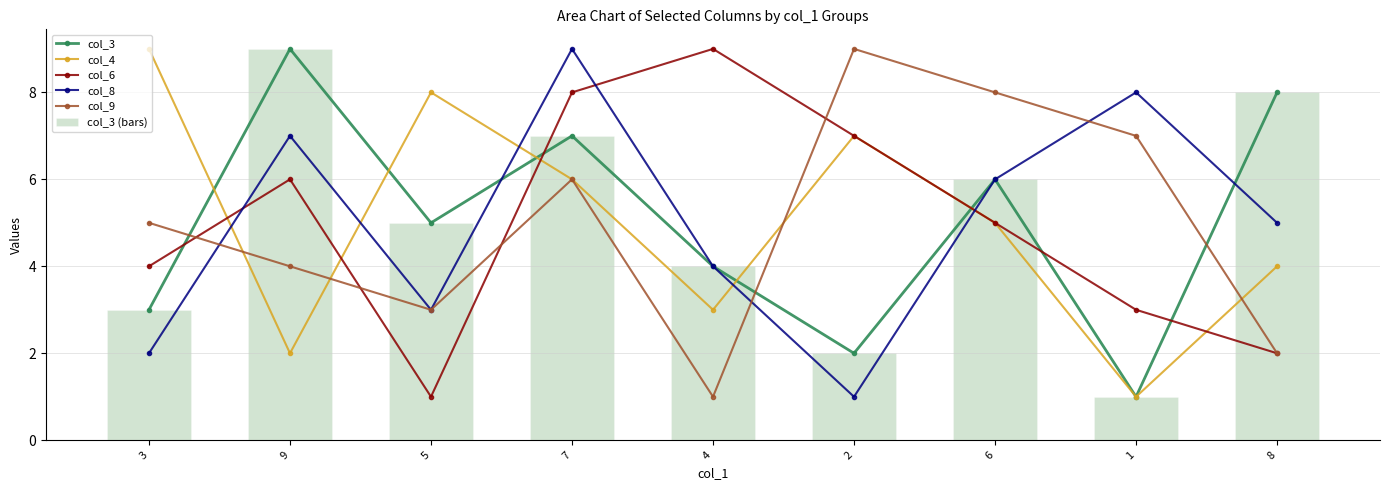

Reading left to right, extract all data points from this chart.

col_3: 3=3	9=9	5=5	7=7	4=4	2=2	6=6	1=1	8=8
col_4: 3=9	9=2	5=8	7=6	4=3	2=7	6=5	1=1	8=4
col_6: 3=4	9=6	5=1	7=8	4=9	2=7	6=5	1=3	8=2
col_8: 3=2	9=7	5=3	7=9	4=4	2=1	6=6	1=8	8=5
col_9: 3=5	9=4	5=3	7=6	4=1	2=9	6=8	1=7	8=2
col_3 (bars): 3=3	9=9	5=5	7=7	4=4	2=2	6=6	1=1	8=8